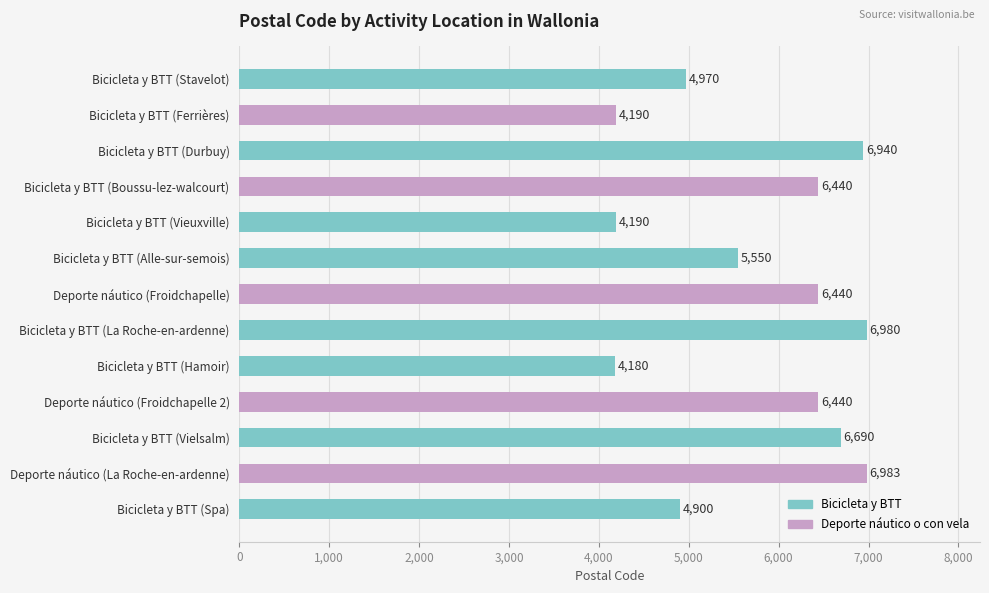

Between Bicicleta y BTT (Vieuxville) and Bicicleta y BTT (Boussu-lez-walcourt), which is larger?

Bicicleta y BTT (Boussu-lez-walcourt)